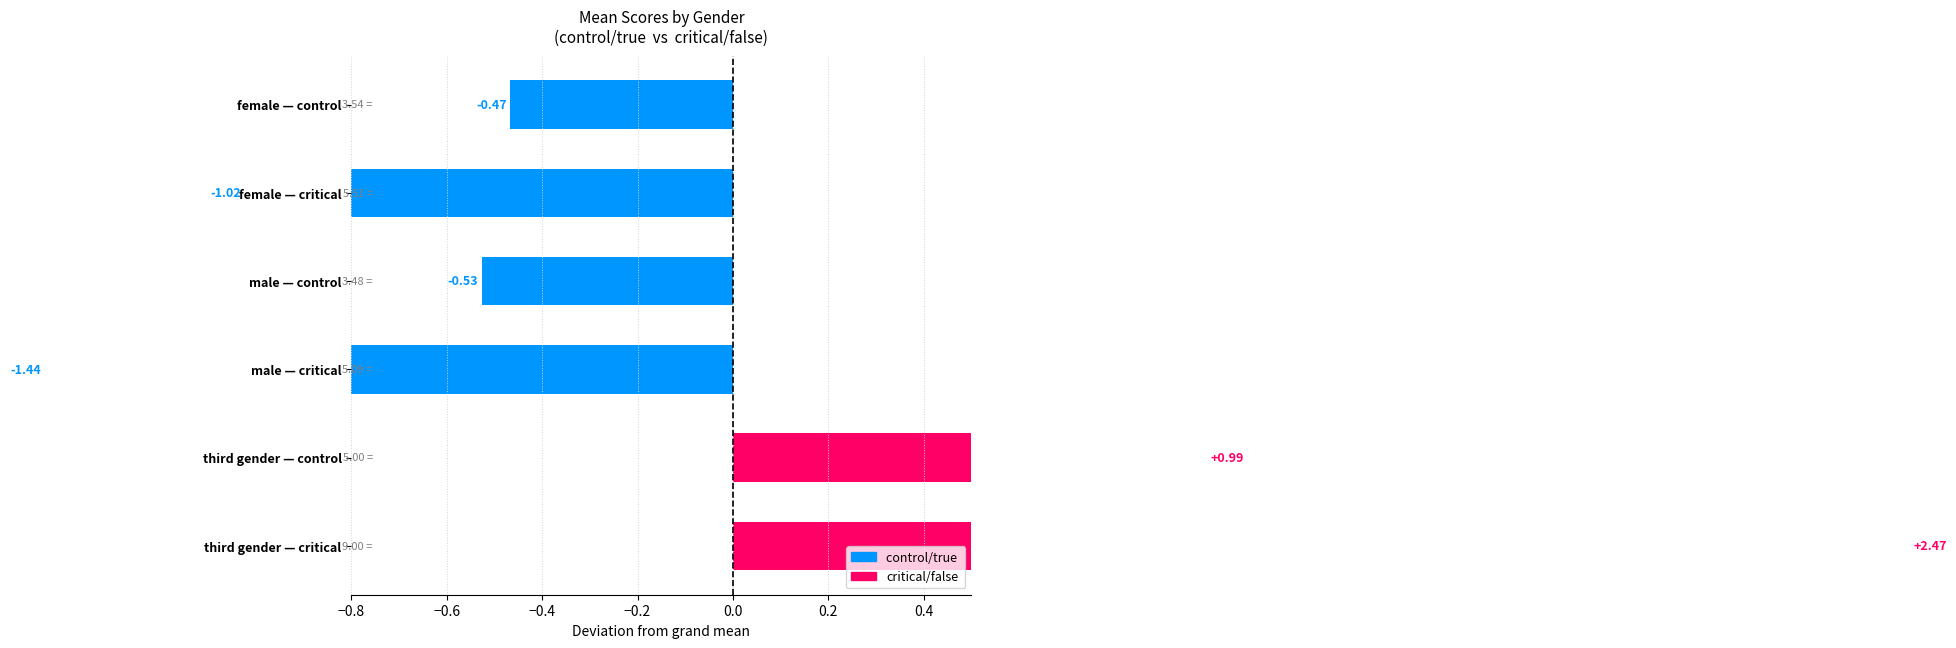

The value of critical/false at female is 5.5. True or false?

True